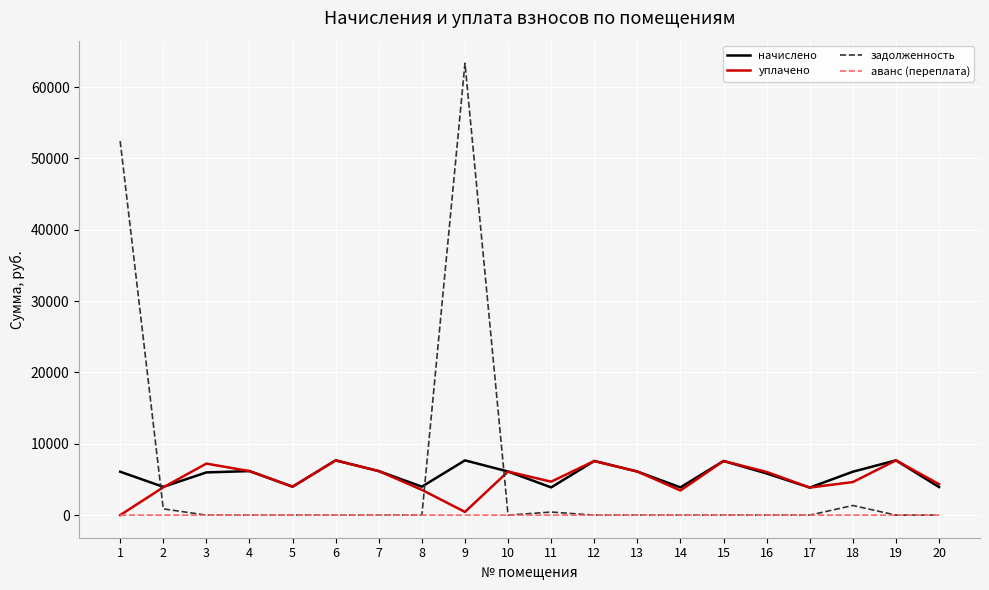

Read the уплачено value at 5.

3986.8